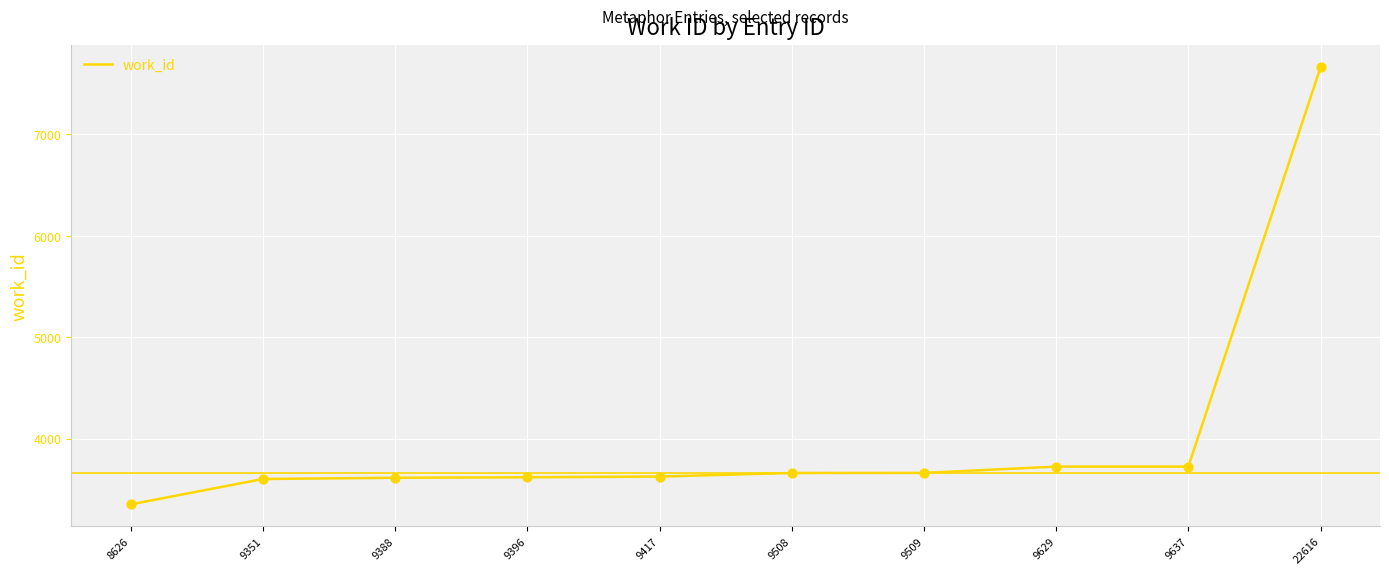

What is the change in value from 9388 to 9637?

+110